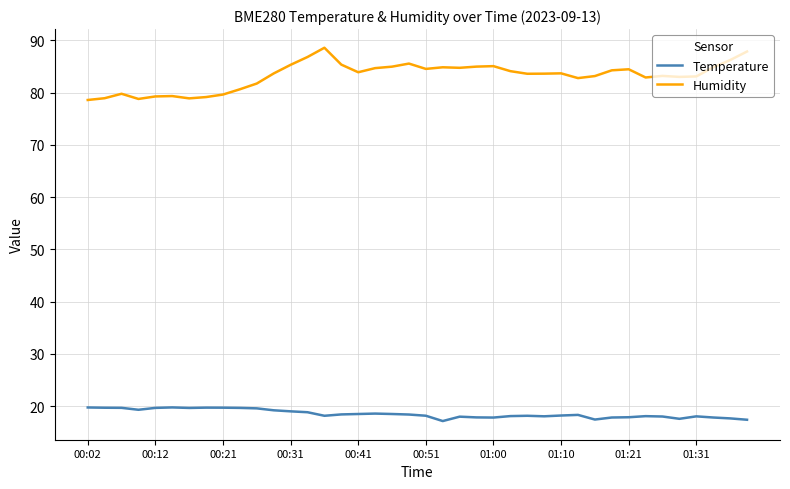

Which series has the largest range (max minus min)?

Humidity